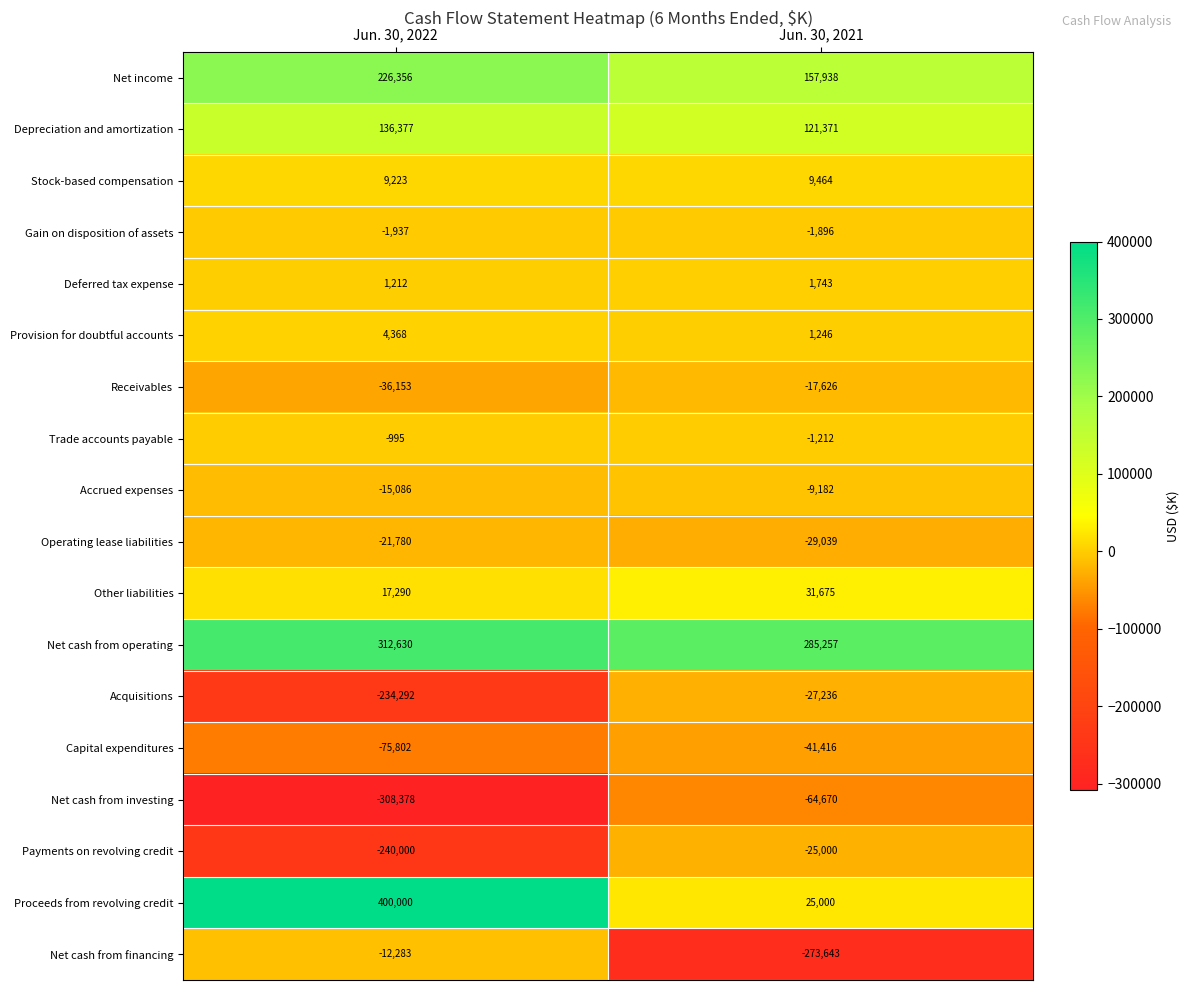

What is the minimum value shown in the chart?

-308378